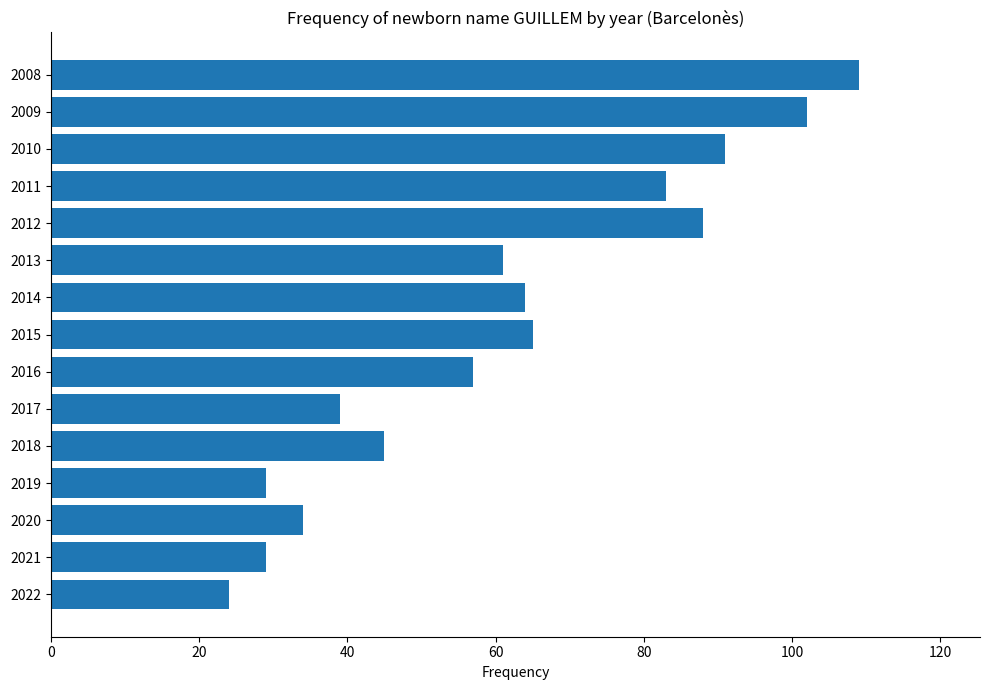

The chart shows a value of 17 at 2020. True or false?

False